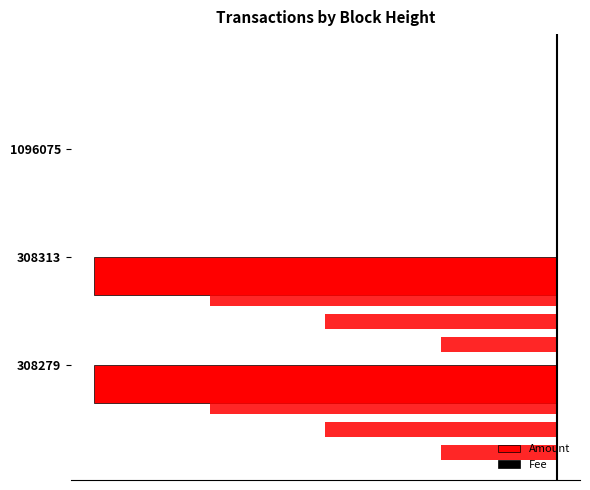

List the series in order of their overall mean, highest first.

Fee, Amount